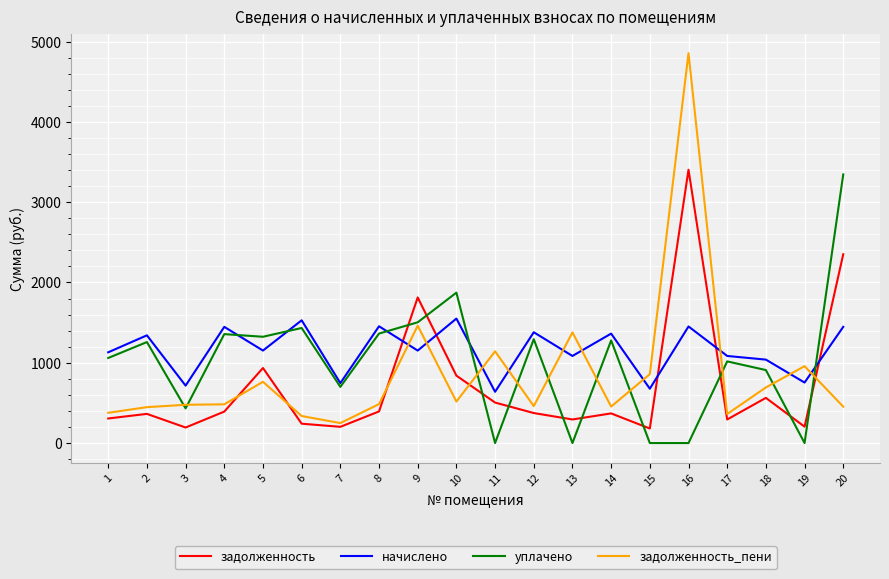

What is the sum of the начислено values at 5 and 1?

2282.4